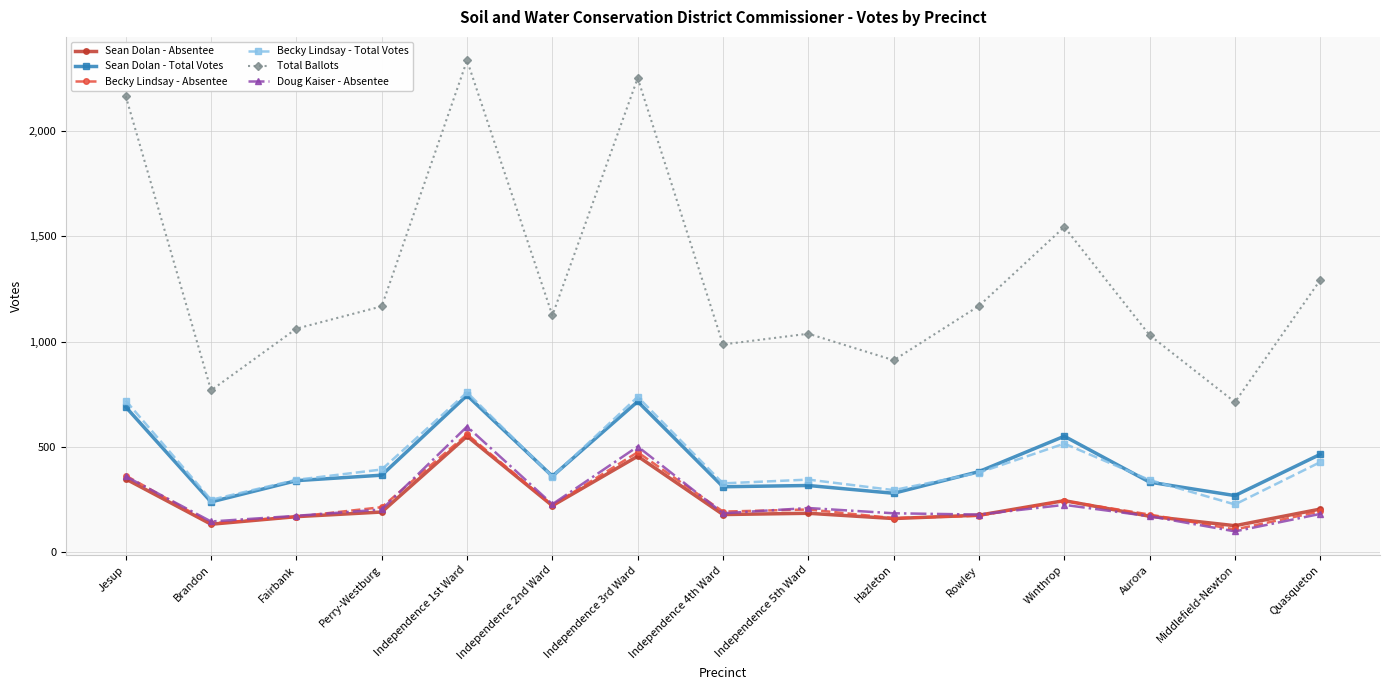

How many lines are shown in the chart?

6